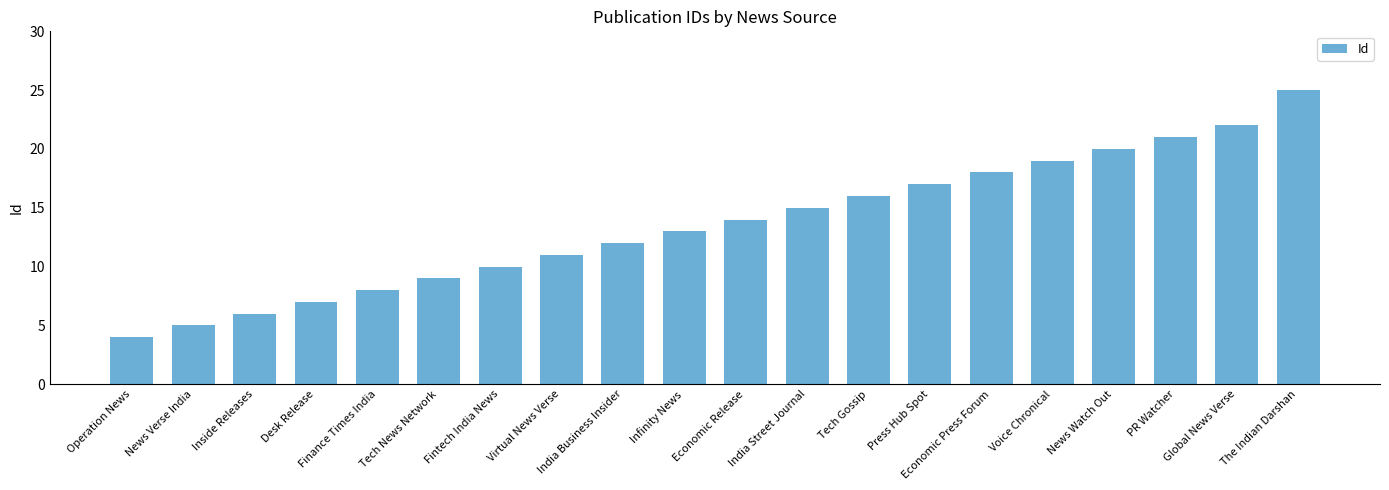

What is the average value?

14